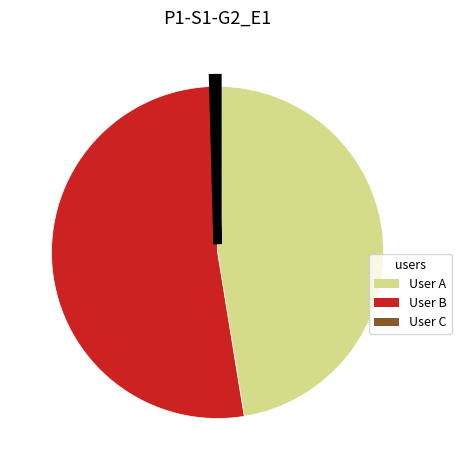

Is User A the majority of the pie?

No